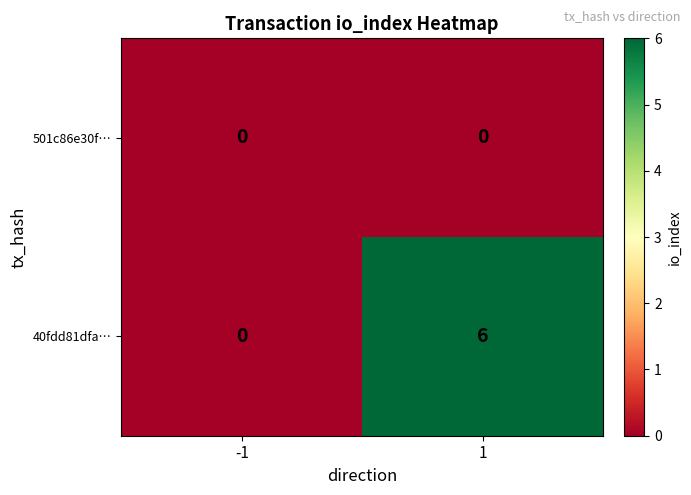

What is the maximum value shown in the chart?

6